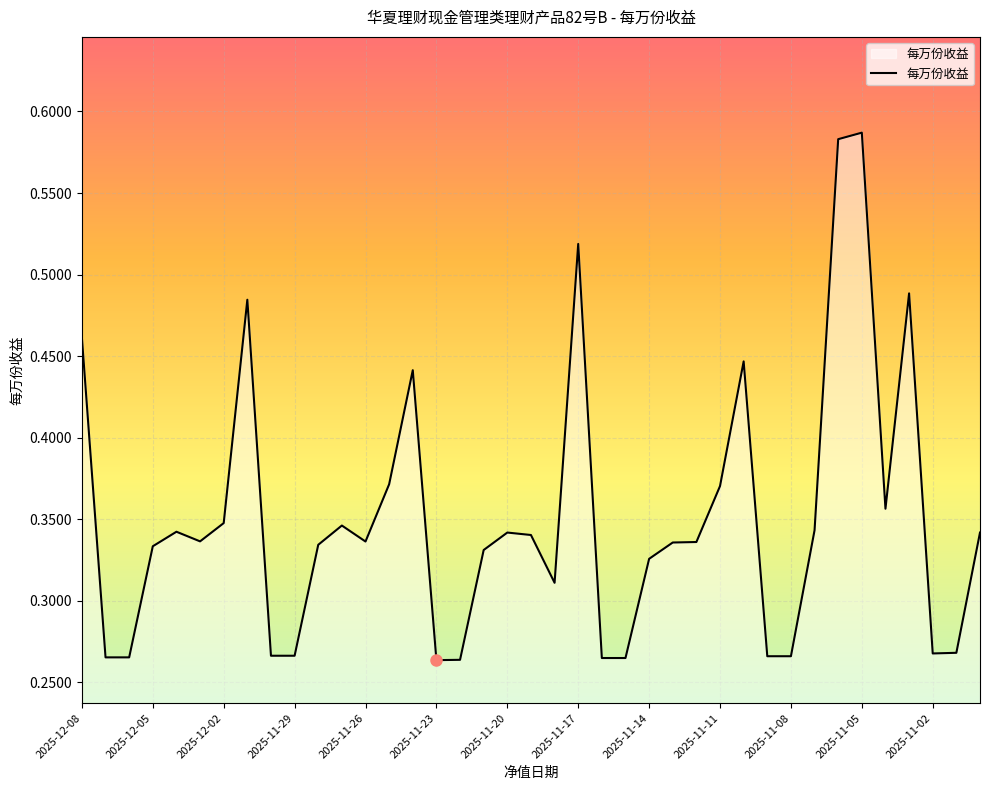

Does the chart display data point markers on the line(s)?

No